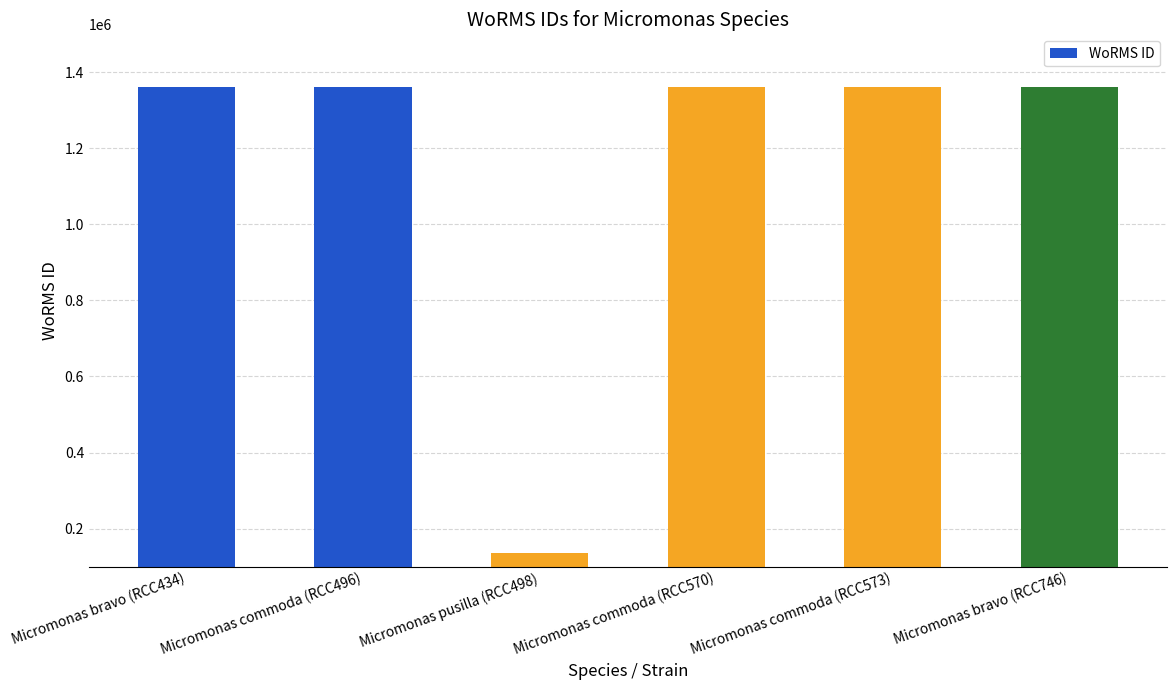

What is the ratio of the value at Micromonas bravo (RCC746) to the value at Micromonas pusilla (RCC498)?

10.1